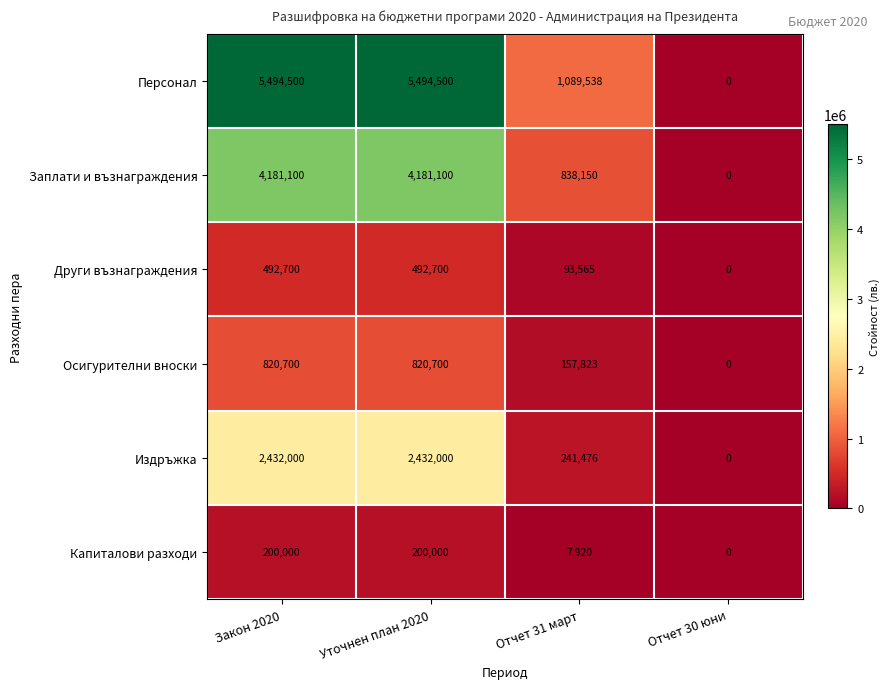

How many categories are shown in the chart?

4